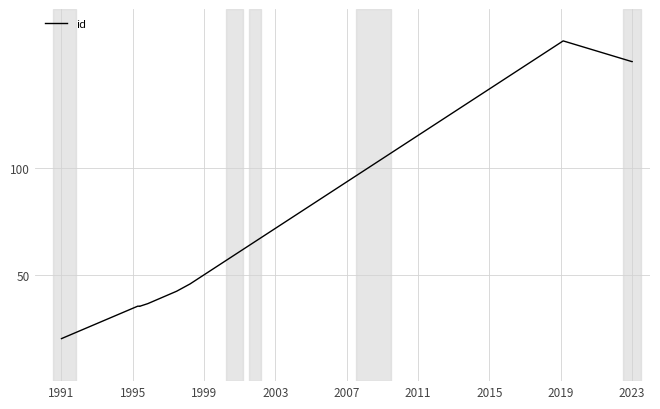

What position from the left is 9?

10